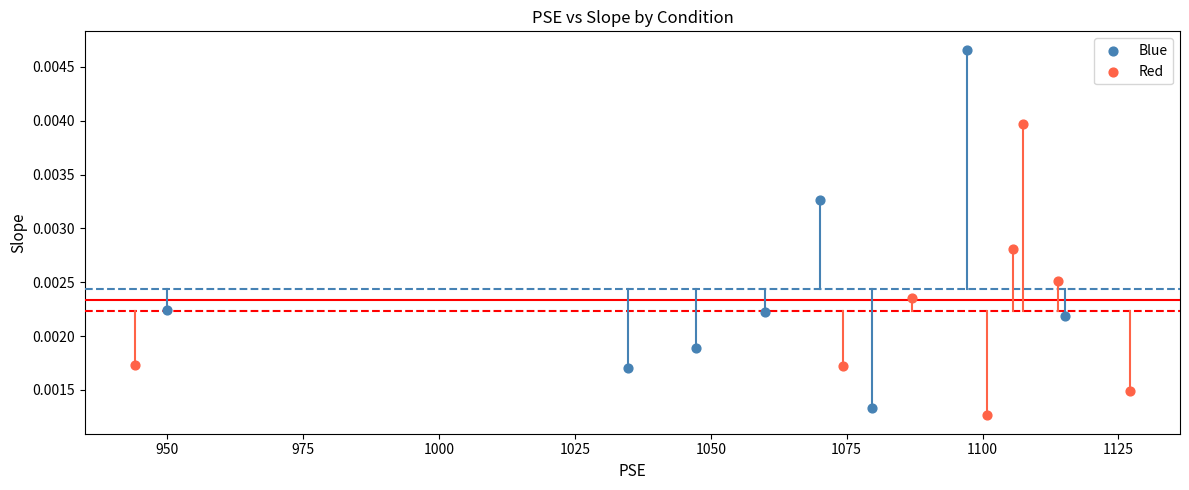

Which series has the widest spread of Y values?

Blue